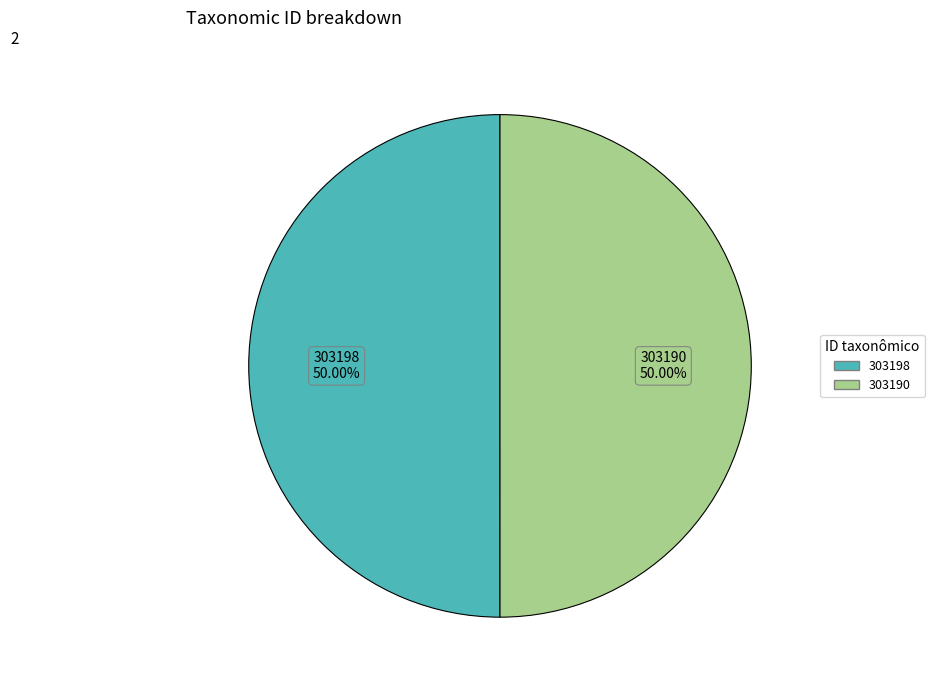

How many slices are in this pie chart?

2